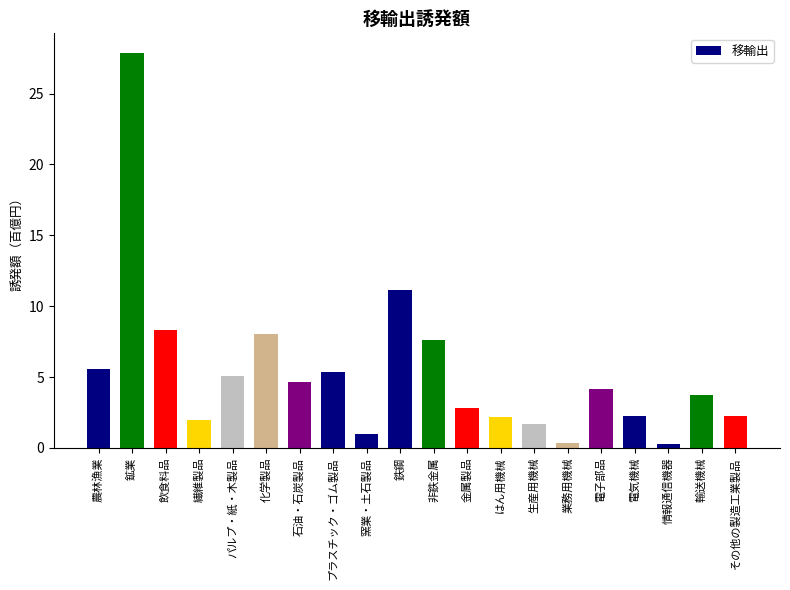

What is the greatest value displayed?

27.9